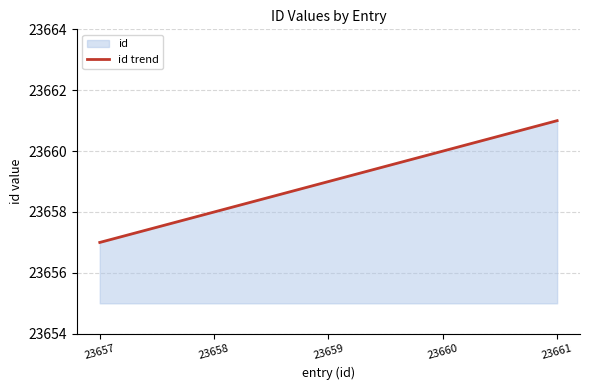

What is the value of the 4th point from the left?

23660